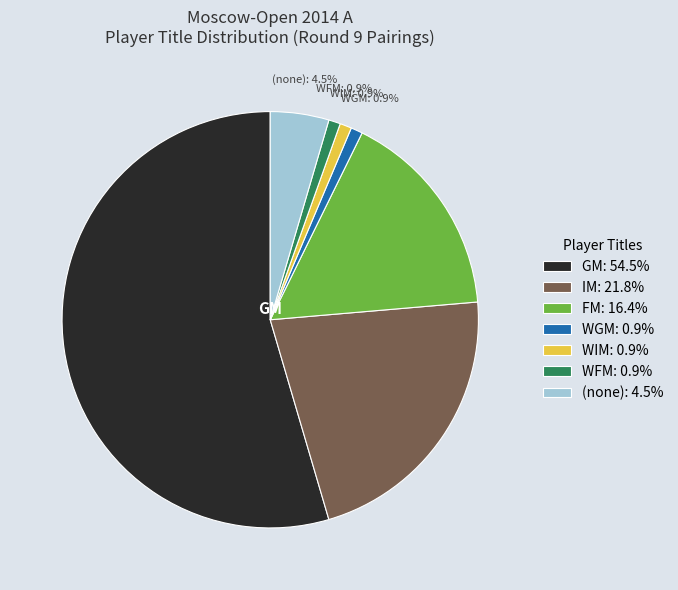

Which has a higher value, WGM: 0.9% or (none): 4.5%?

(none): 4.5%